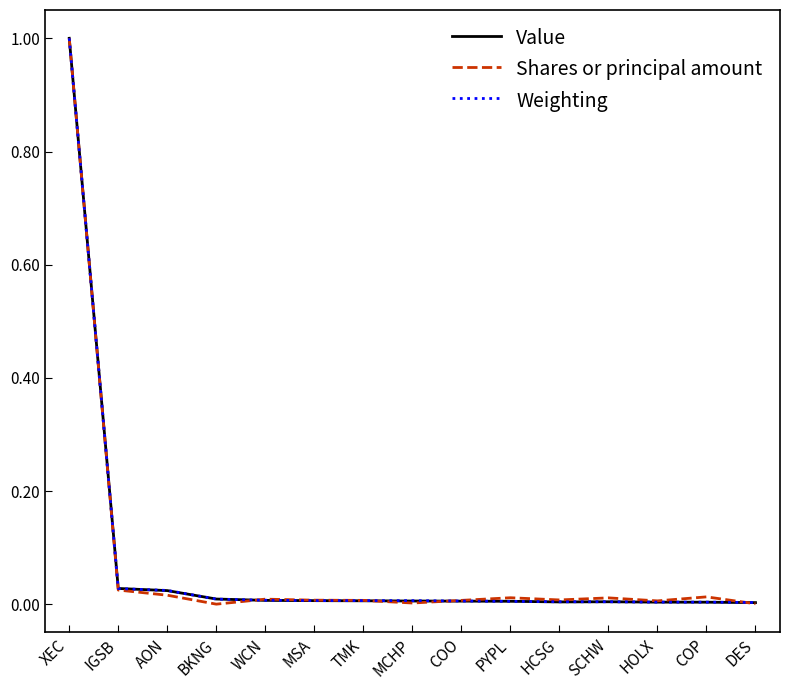

The Shares or principal amount series shows 0.0 at IGSB. True or false?

True